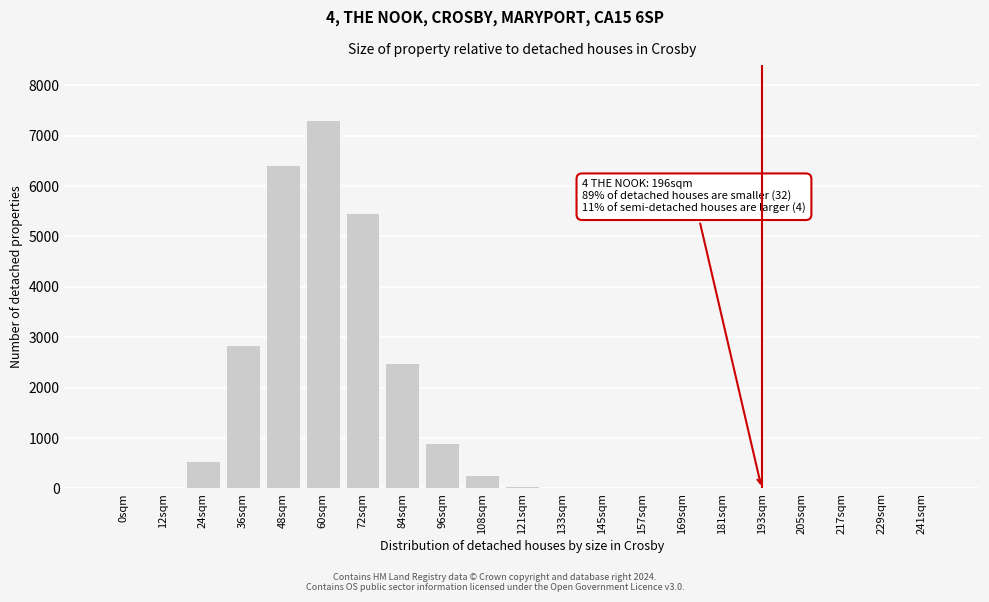

What is the sum of all values?

26310